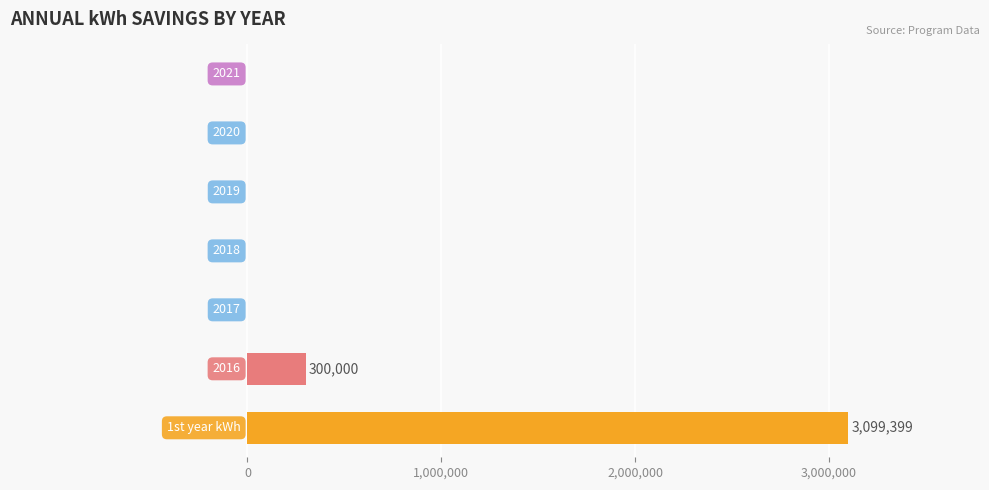

What is the sum of all values?

3399399.1